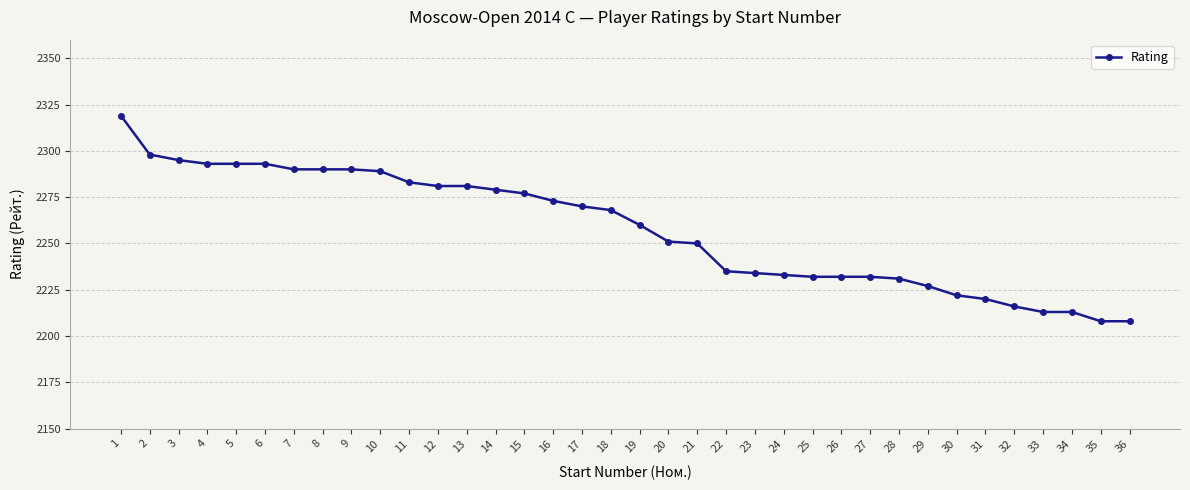

What is the average value?

2258